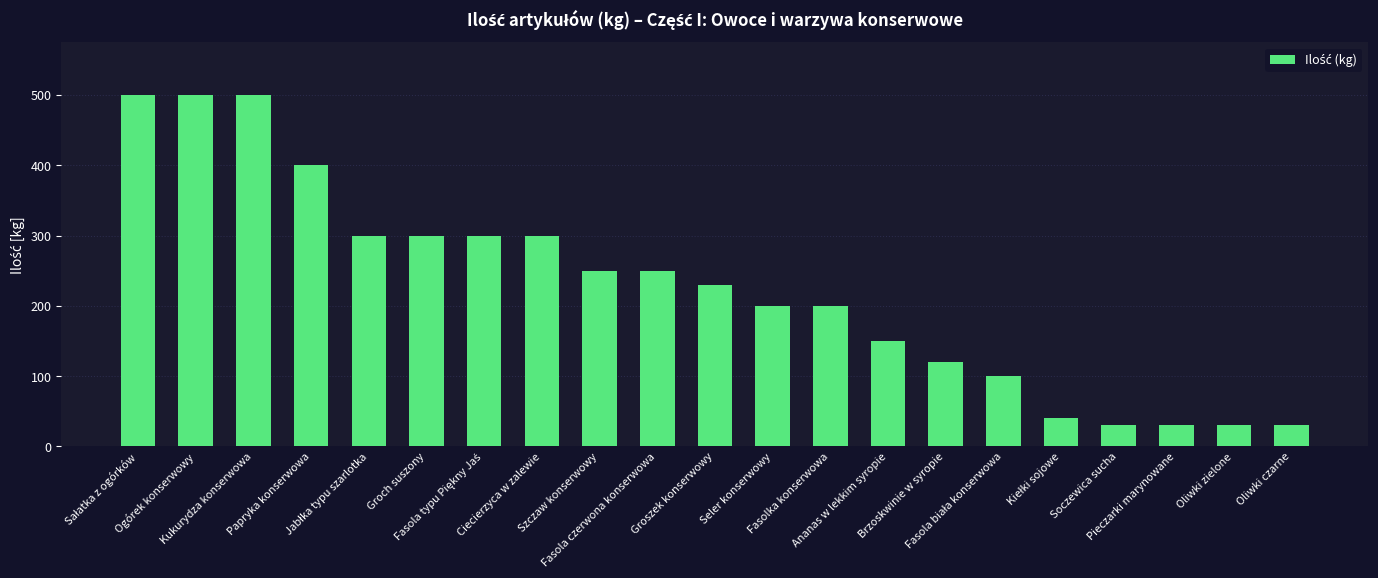

What is the difference between the maximum and minimum values?

470